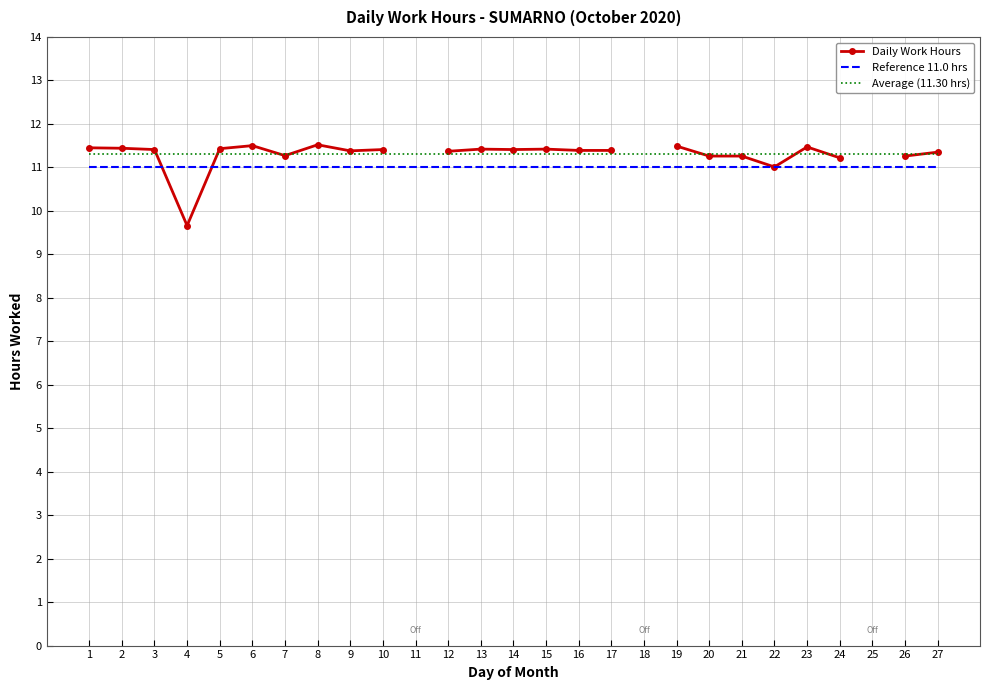

Which category has the highest value in the Daily Work Hours series?

8